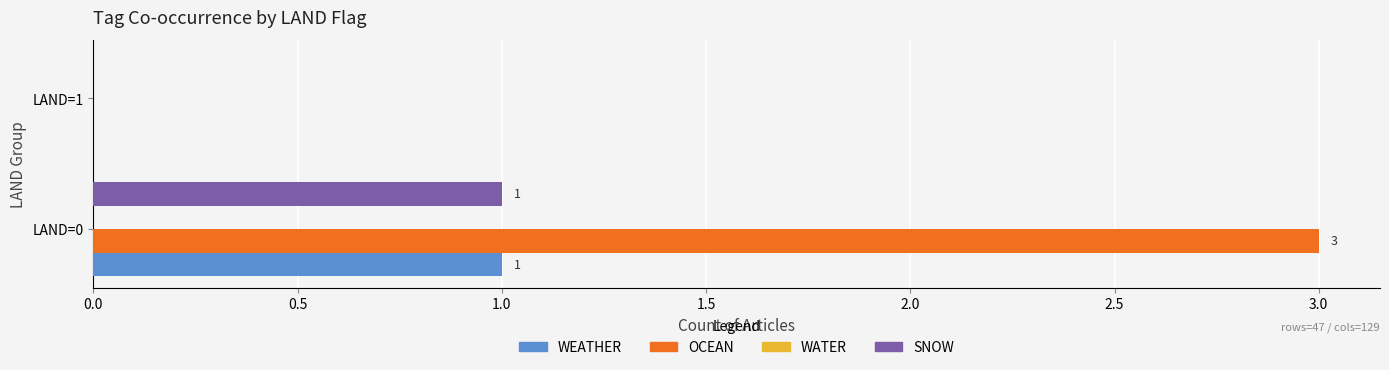

Between LAND=0 and LAND=1, which series saw the biggest shift?

OCEAN